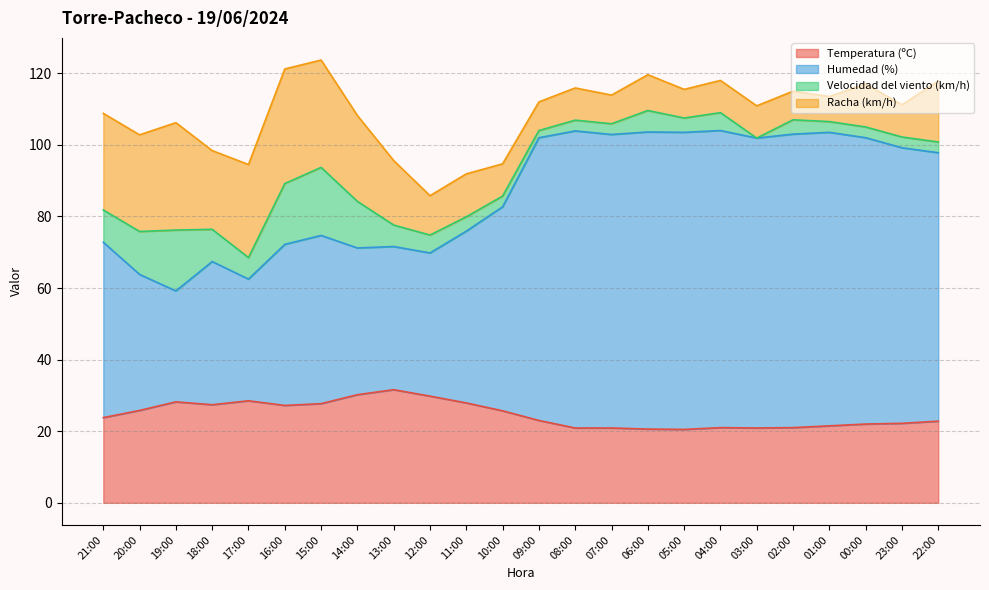

True or false: Humedad (%) and Temperatura (ºC) intersect in this chart.

False